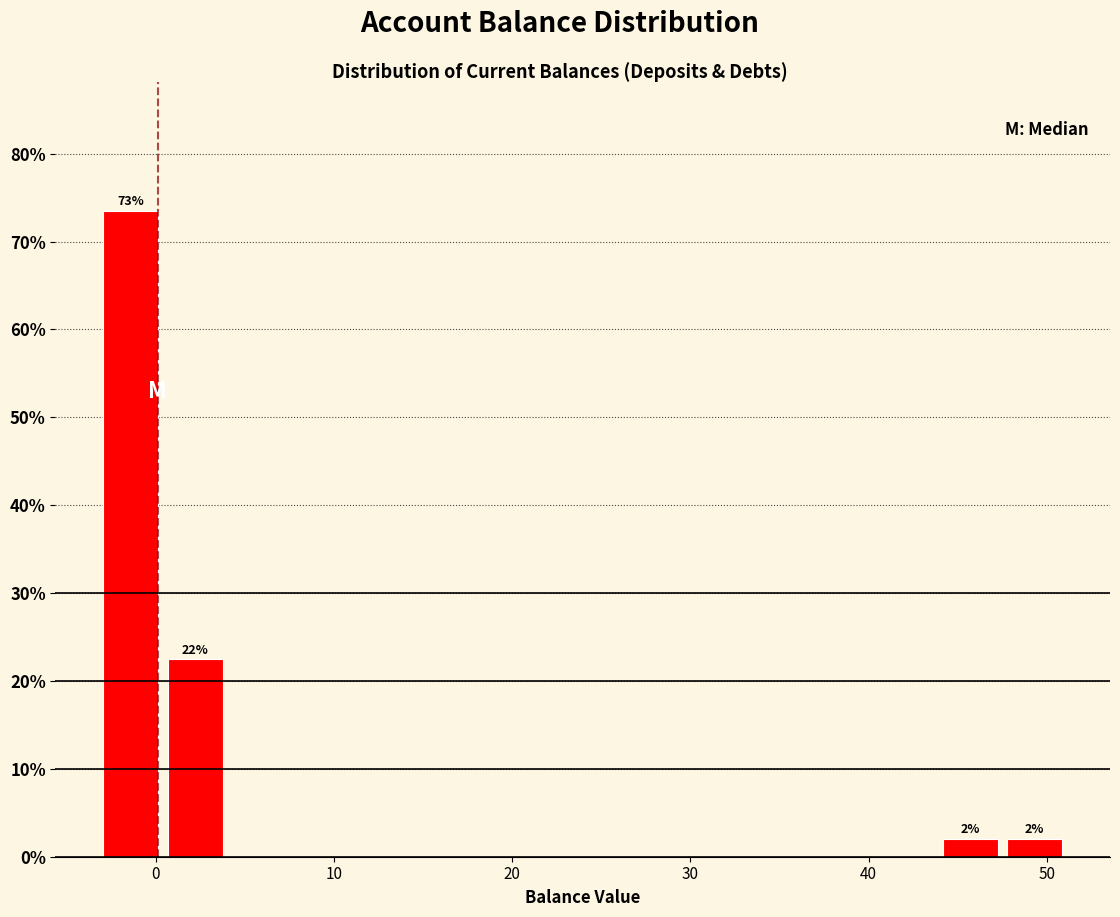

Read against the x-axis, roughly where is the centre of the tallest bar?

-1